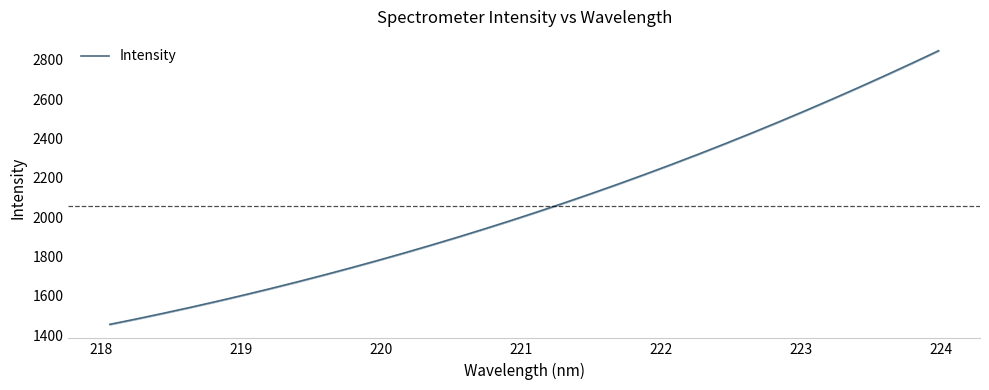

What is the lowest value of the Intensity series?

1454.2